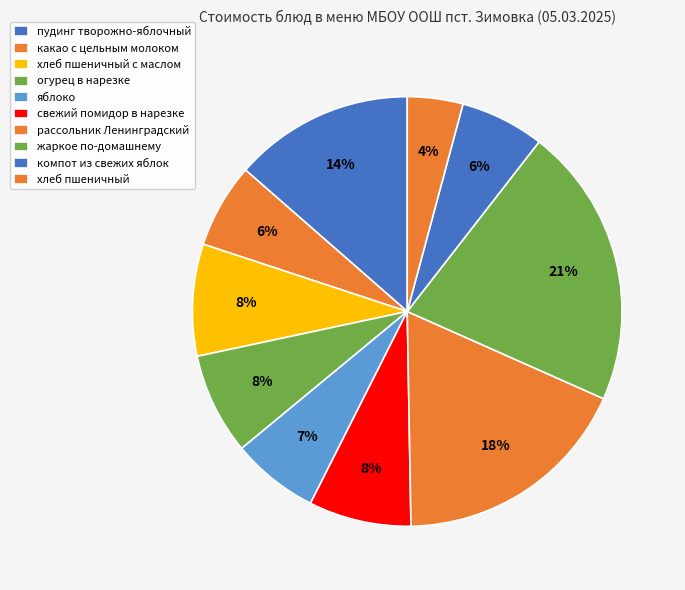

Is it true that какао с цельным молоком is 1% of the pie?

False